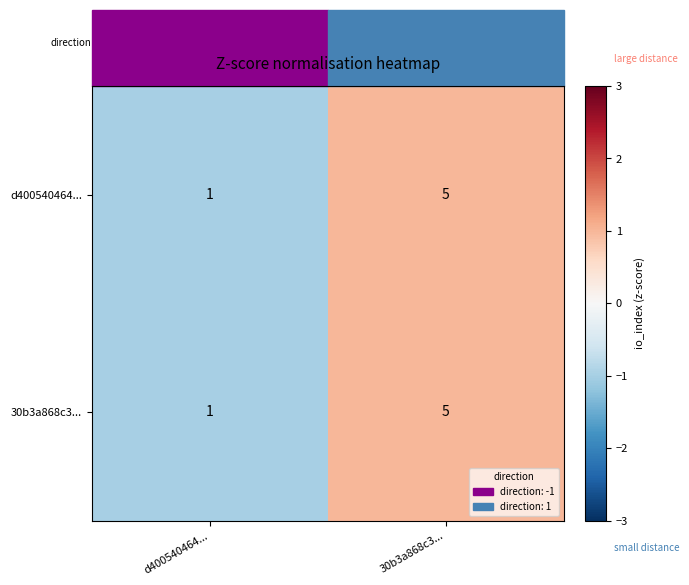

At which category is the sum across all series the highest?

30b3a868c3...